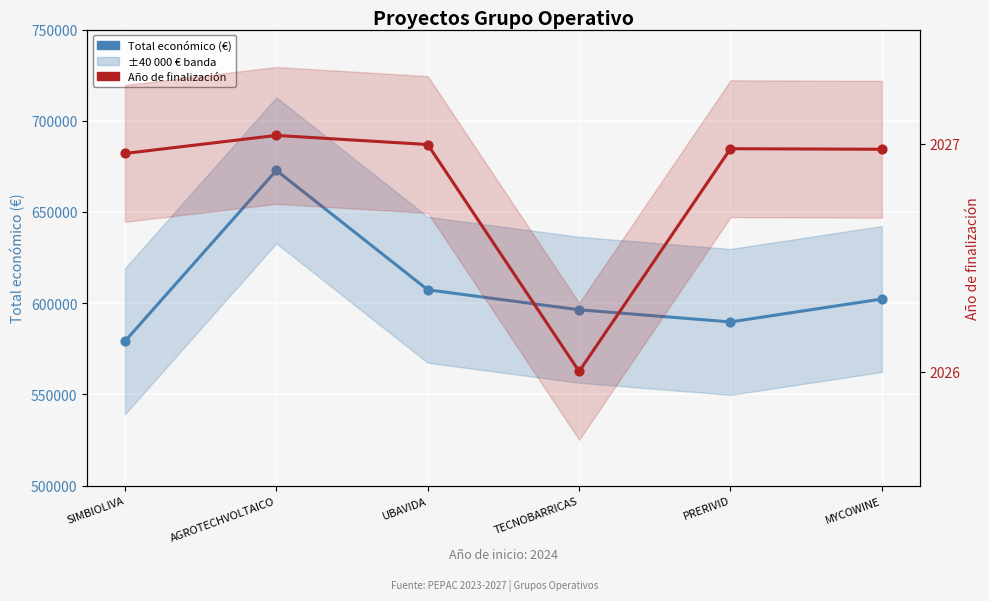

Which series has the largest Y range (max minus min)?

Total económico (€)